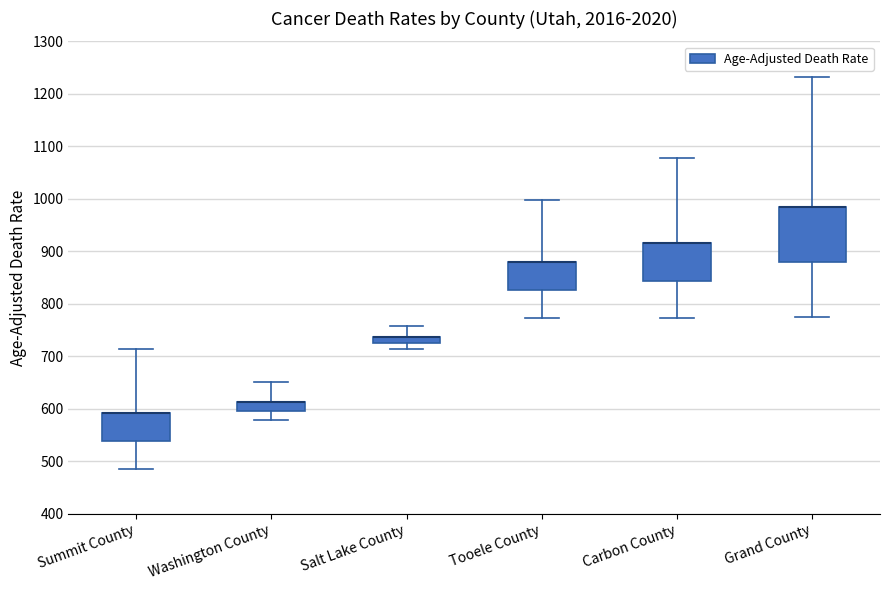

Comparing the boxes themselves (not the whiskers), which one is the tallest?

Grand County